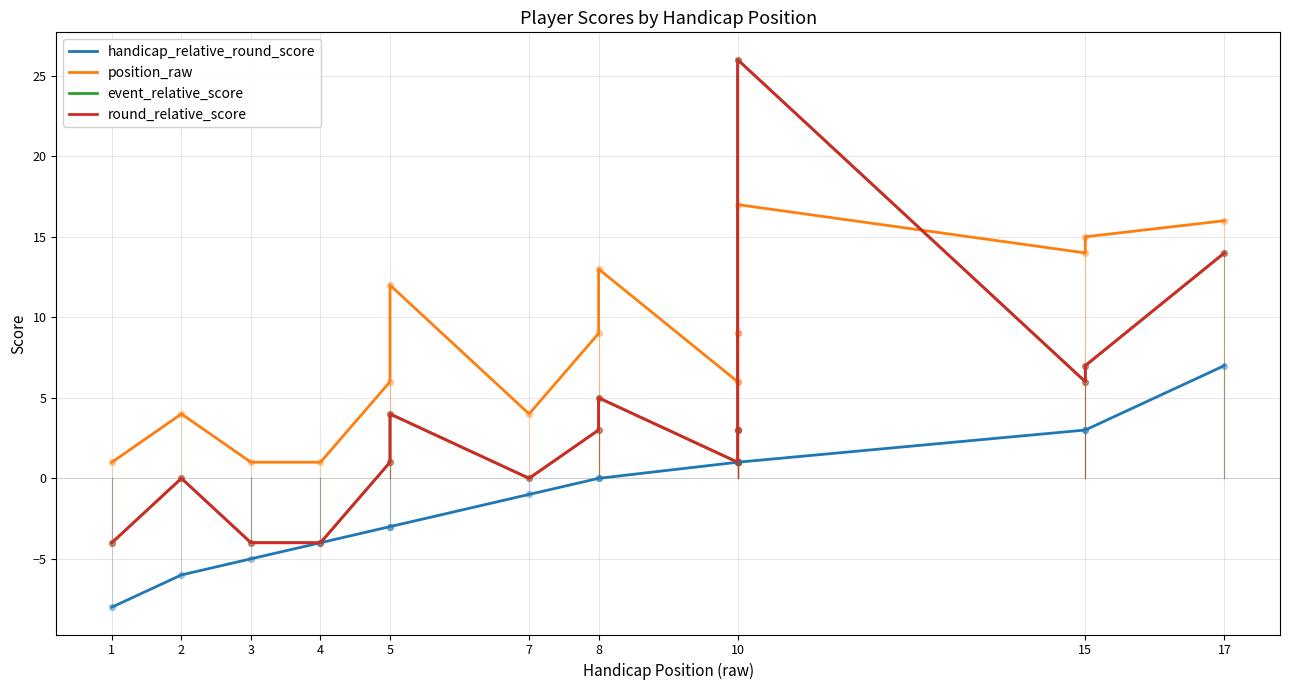

Is the value of handicap_relative_round_score at 8 greater than the value of round_relative_score at 3?

Yes